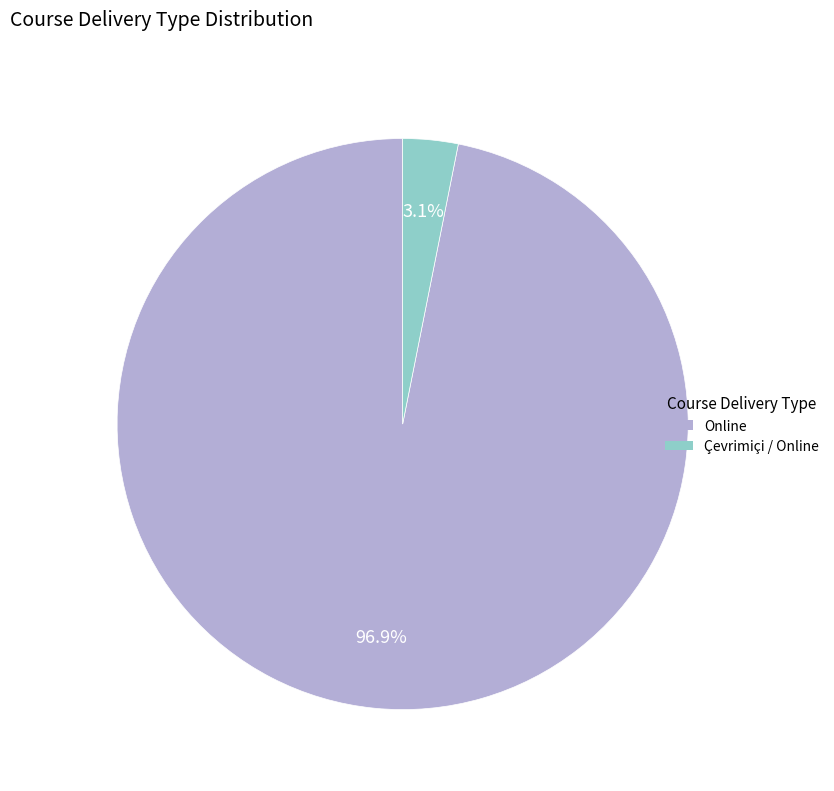

Combined, do Çevrimiçi / Online and Online account for over 50%?

Yes